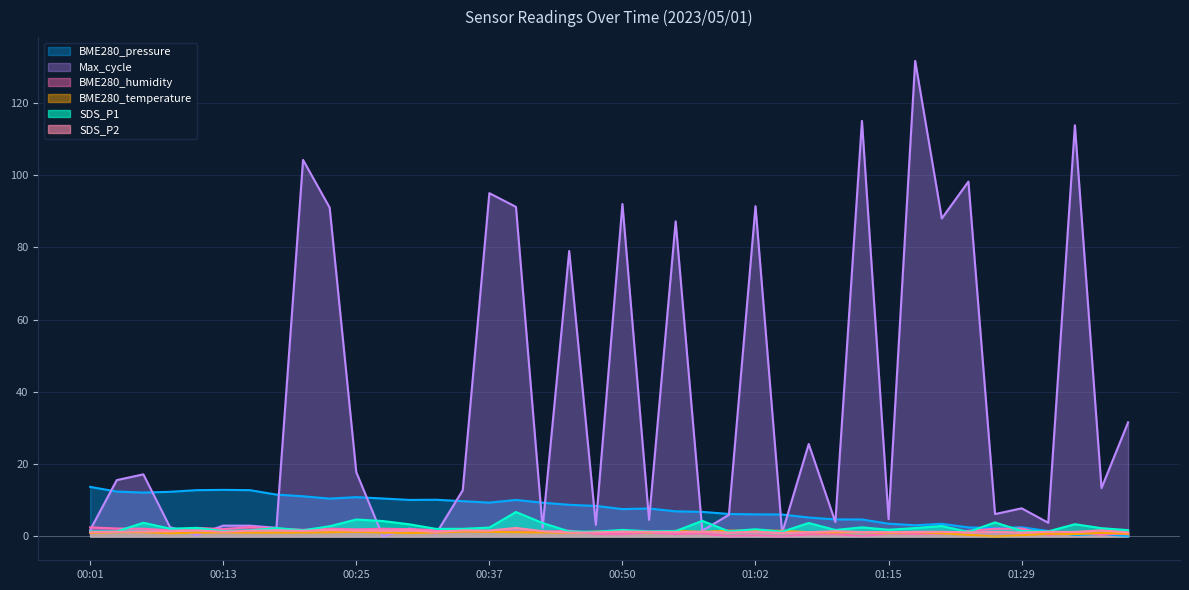

The value of SDS_P1 at 00:52 is 1.4. True or false?

True